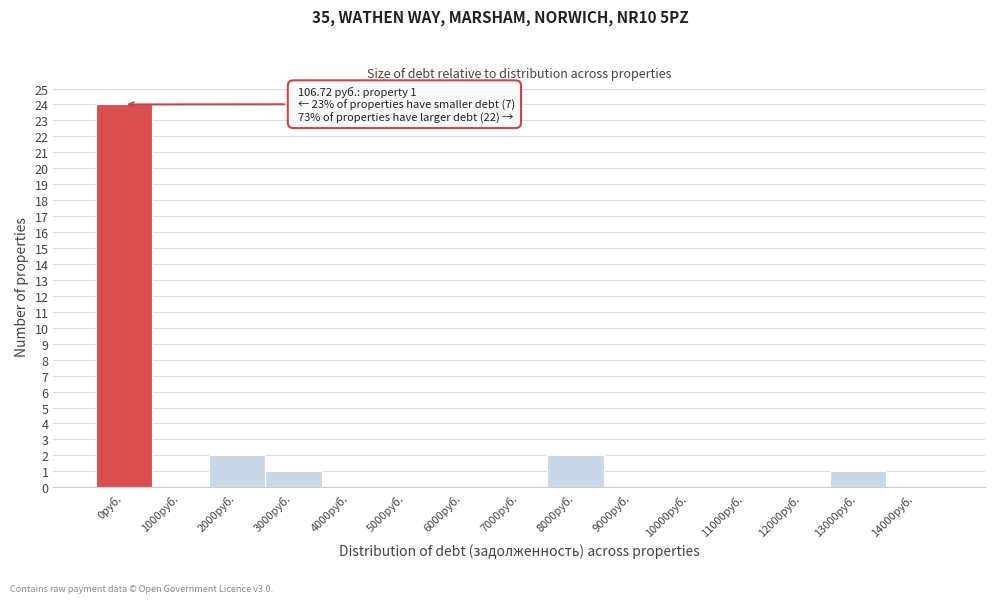

Reading left to right, transcribe all the data shown in this chart.

0руб.=24	1000руб.=0	2000руб.=2	3000руб.=1	4000руб.=0	5000руб.=0	6000руб.=0	7000руб.=0	8000руб.=2	9000руб.=0	10000руб.=0	11000руб.=0	12000руб.=0	13000руб.=1	14000руб.=0